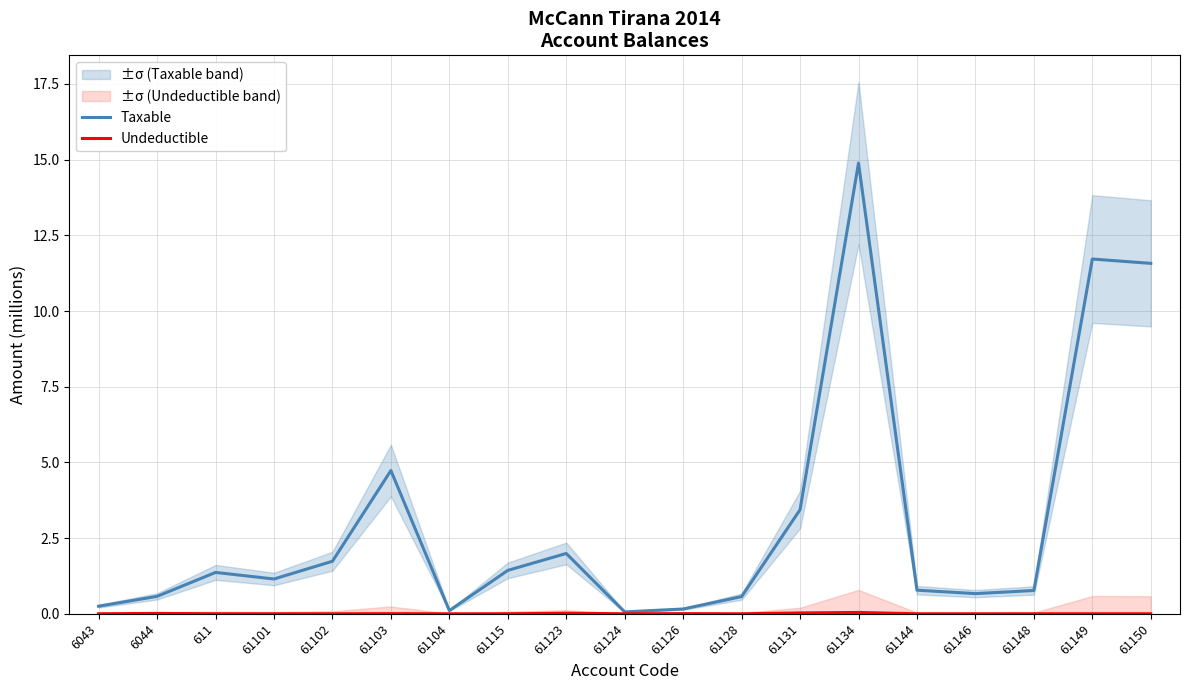

At which category does Taxable reach its first local valley?

61101